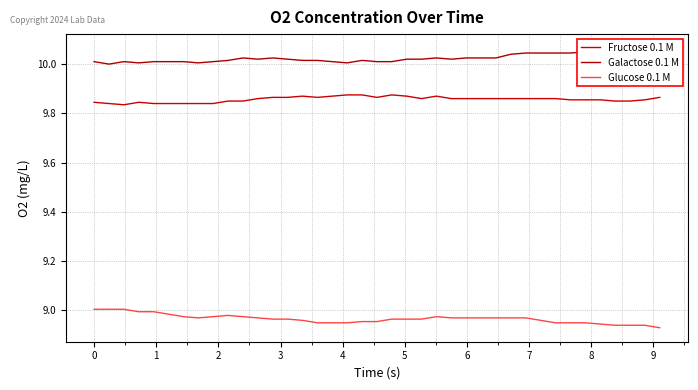

What is the value of the Fructose 0.1 M point at the 15th from the left?

9.9